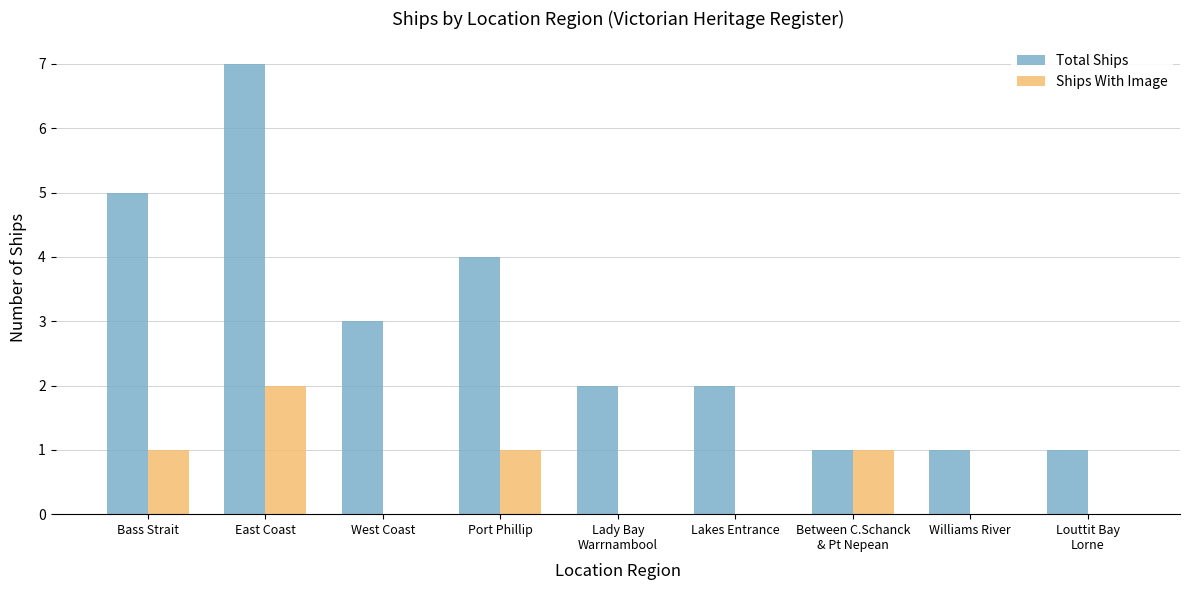

What is the approximate value of Total Ships at Bass Strait?

5